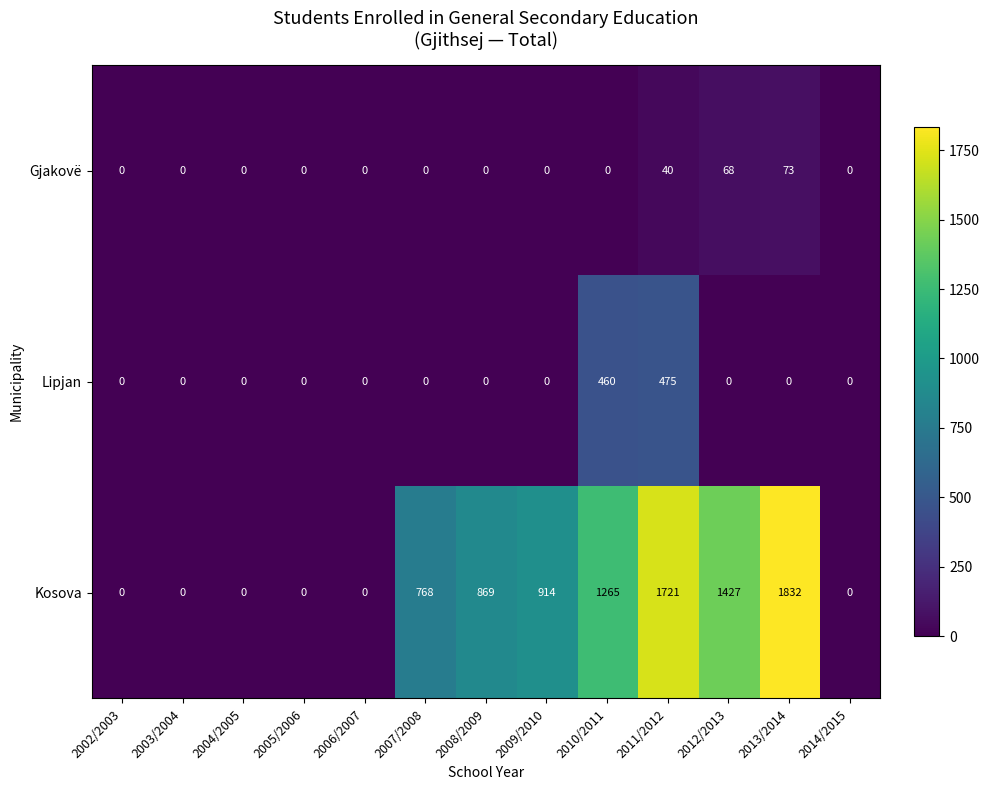

Count the number of categories in the chart.

13